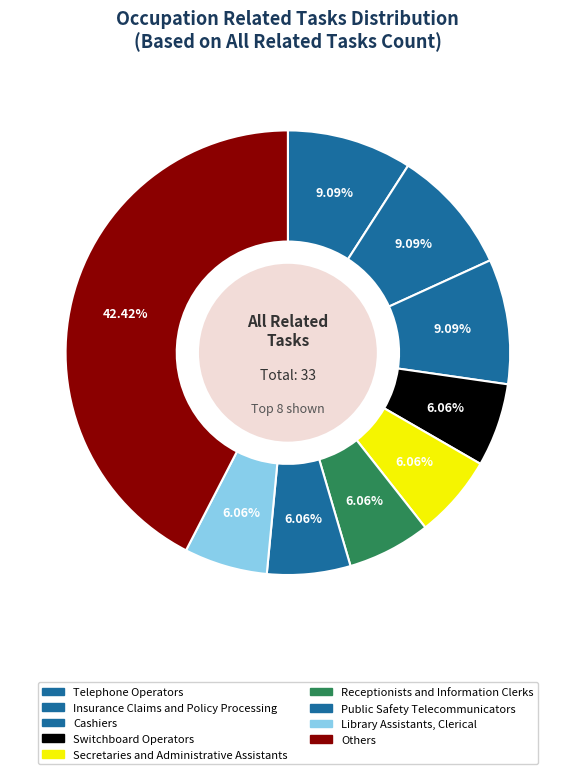

How many segments does this pie chart have?

9